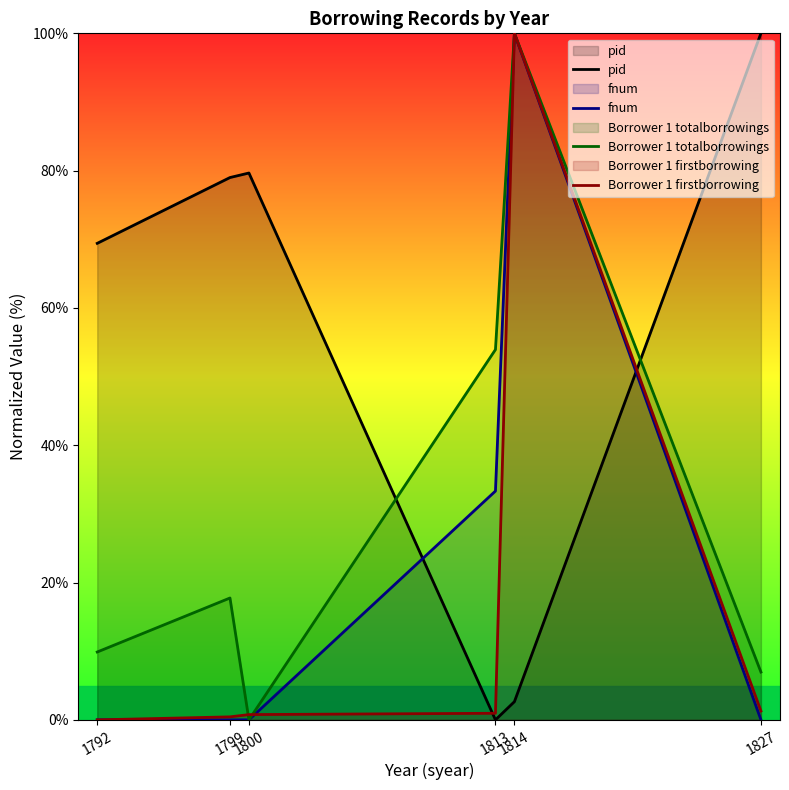

Is it true that pid equals 32.2 at 1792?

False